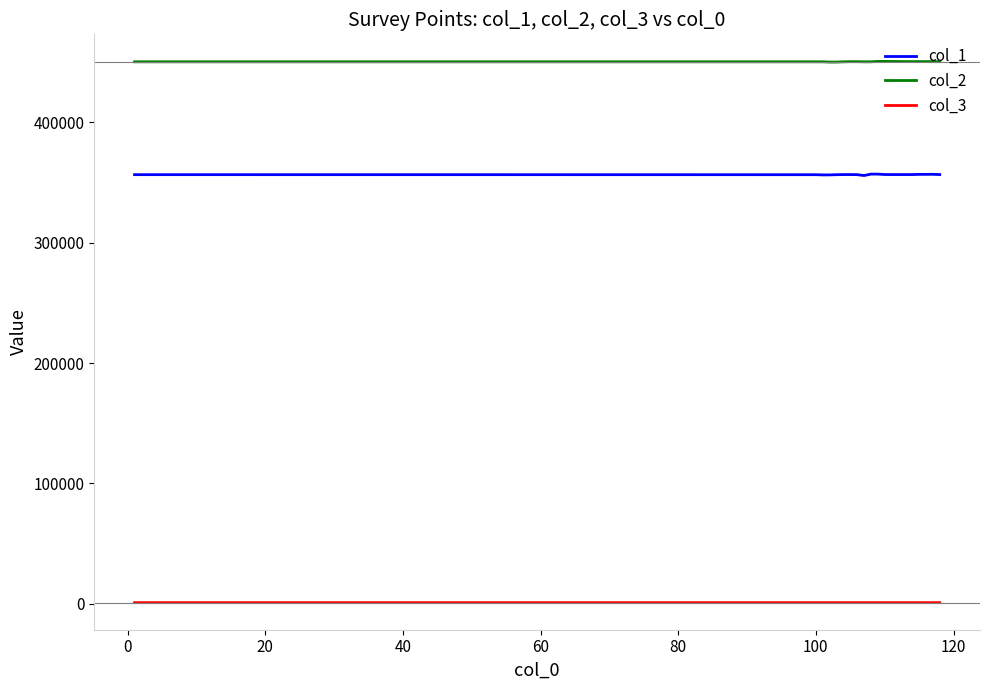

What is the lowest value of the col_1 series?

355913.4